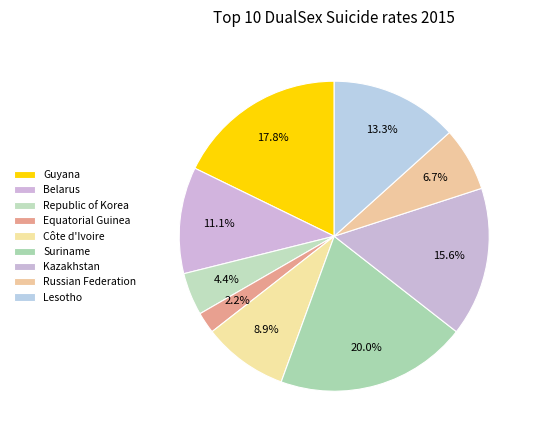

Count the number of slices in the pie.

9